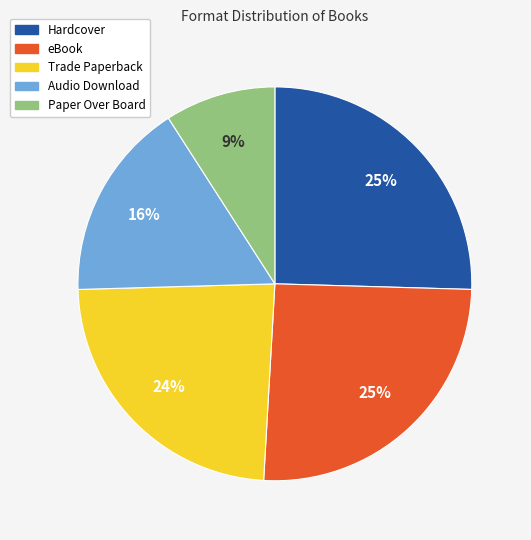

To the nearest percent, what percentage of the pie is Hardcover?

25%